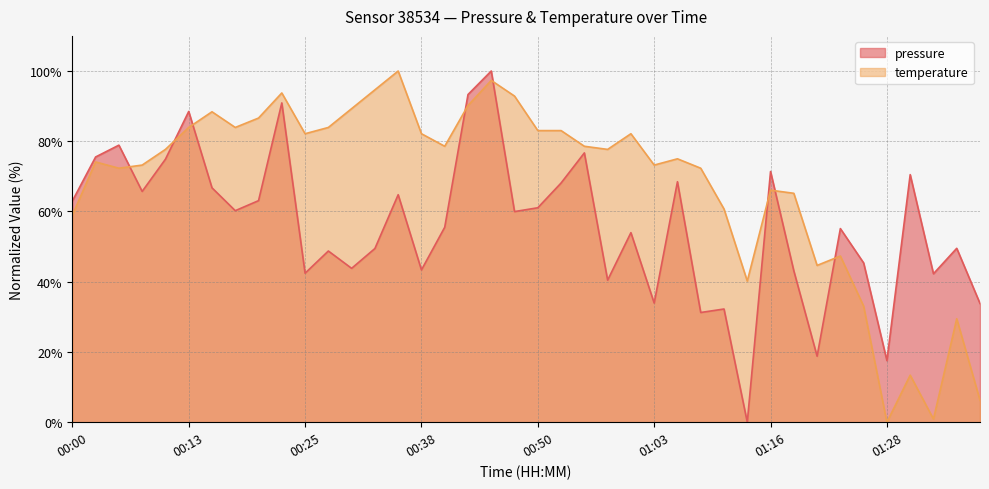

What is the total value across all series at 01:28?

17.5